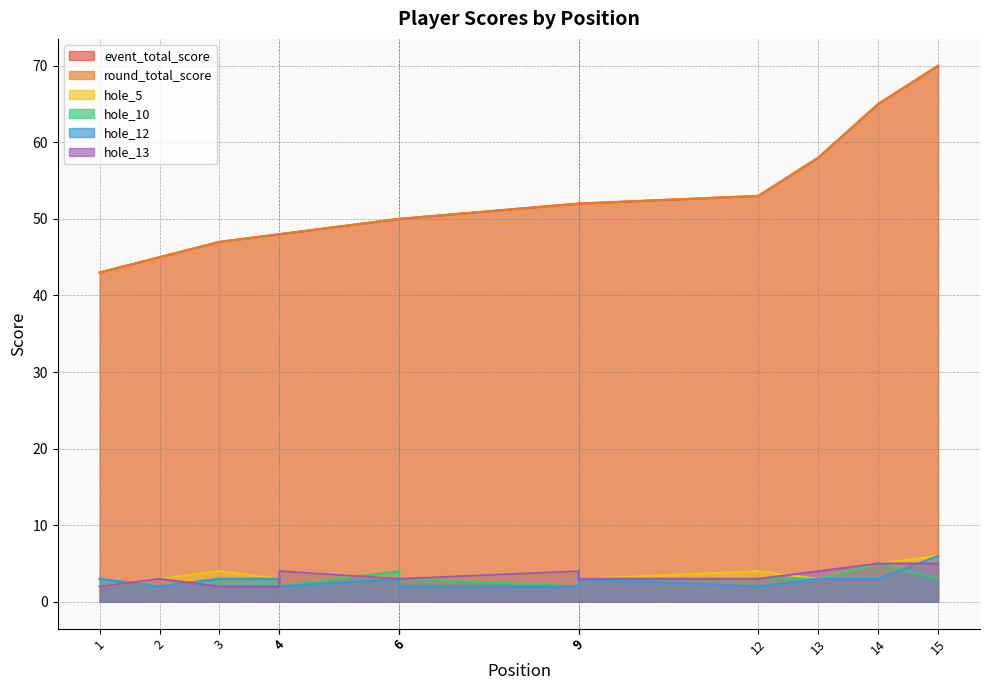

True or false: hole_12 and round_total_score intersect in this chart.

False